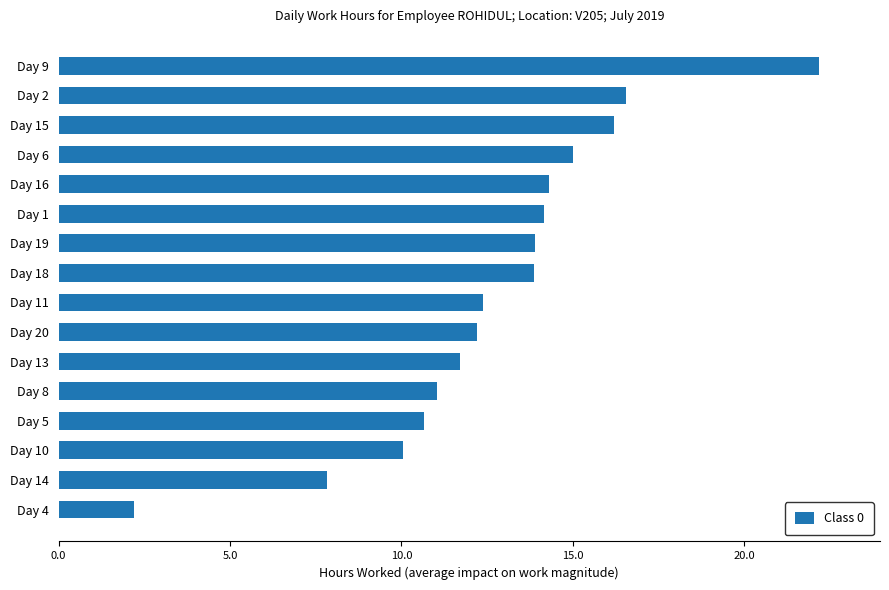

The value at Day 18 is 5.1. True or false?

False